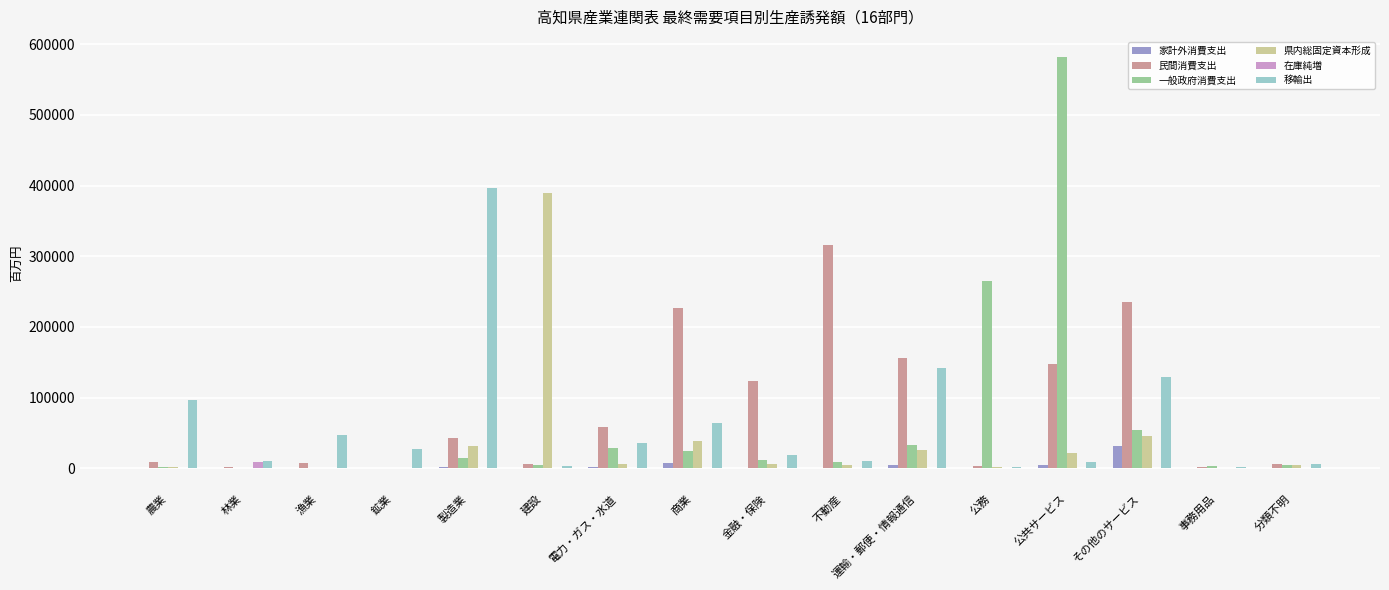

What is the sum of all 家計外消費支出 values?

53717.7